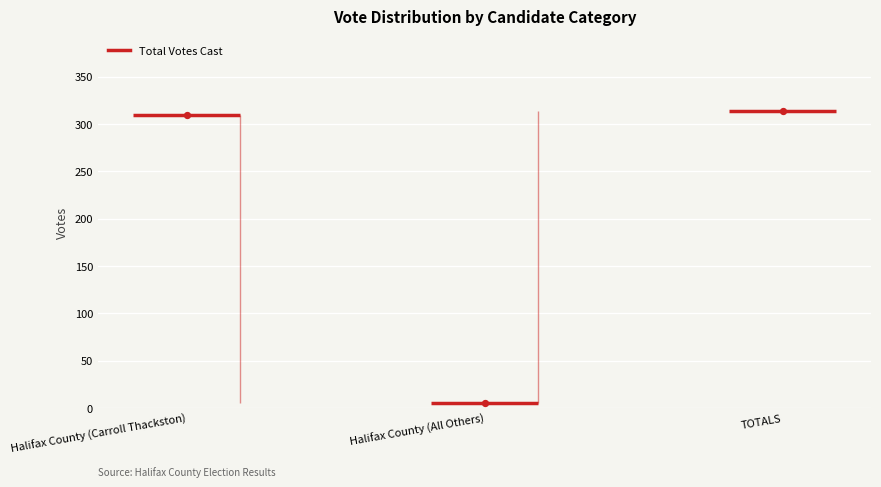

Which has a higher value, Halifax County (Carroll Thackston) or TOTALS?

TOTALS